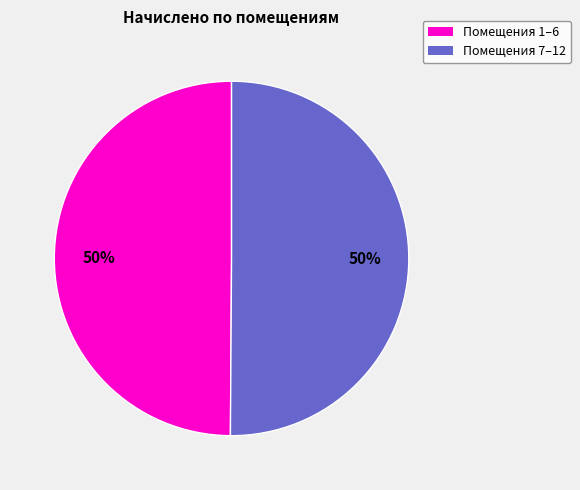

How many slices are in this pie chart?

2